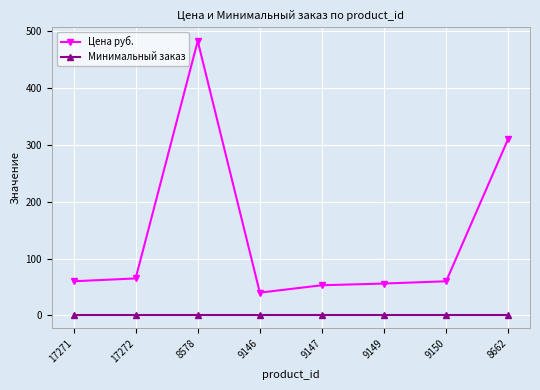

Count the number of data series in this chart.

2